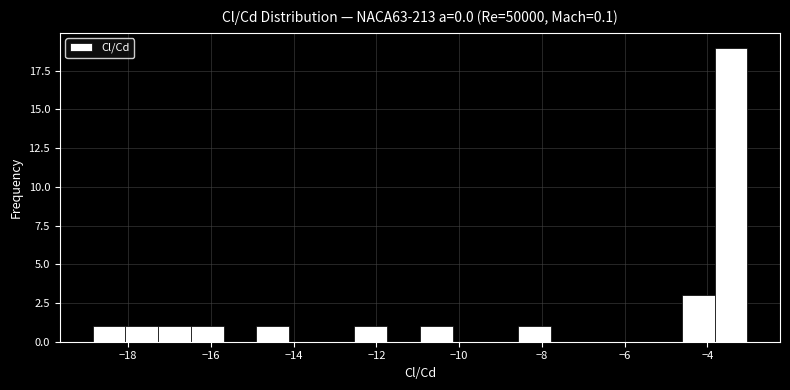

Around what value on the x-axis is the tallest bar? Give the approximate position of its centre, as read against the axis.

-3.4